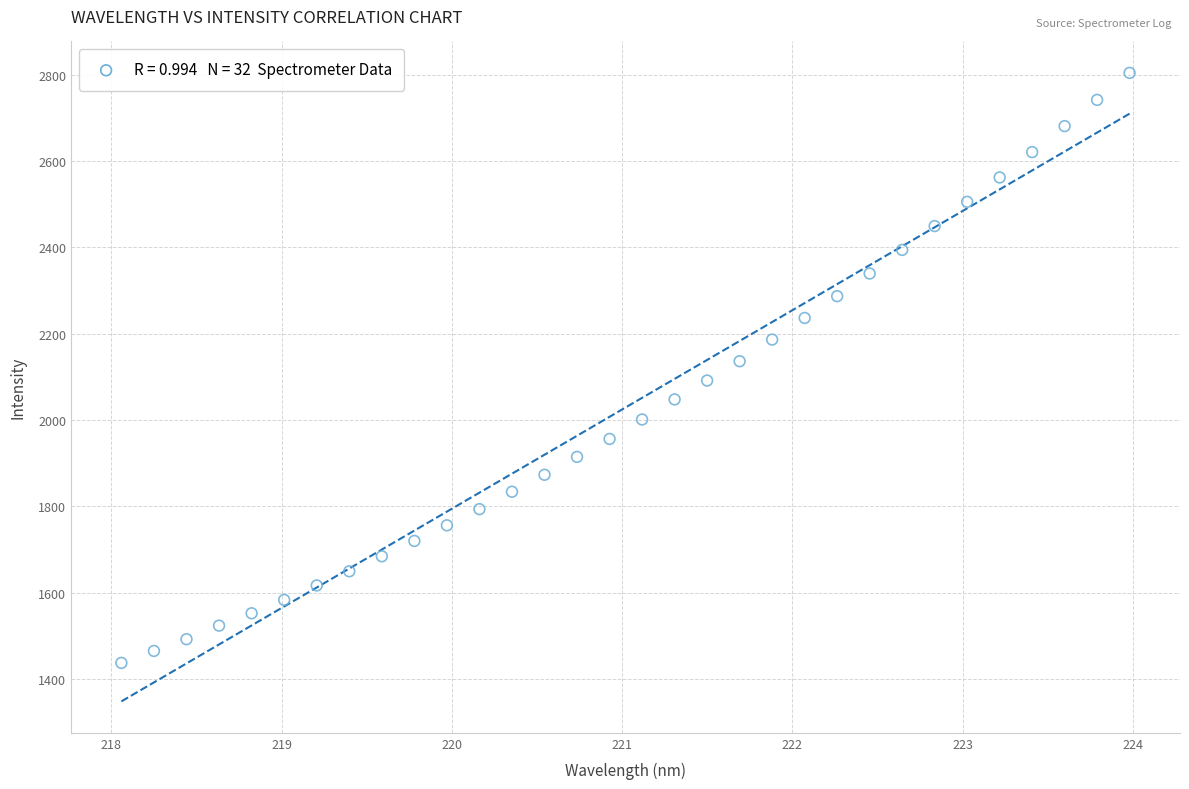

What is the range of Y values (max minus min)?

1366.6